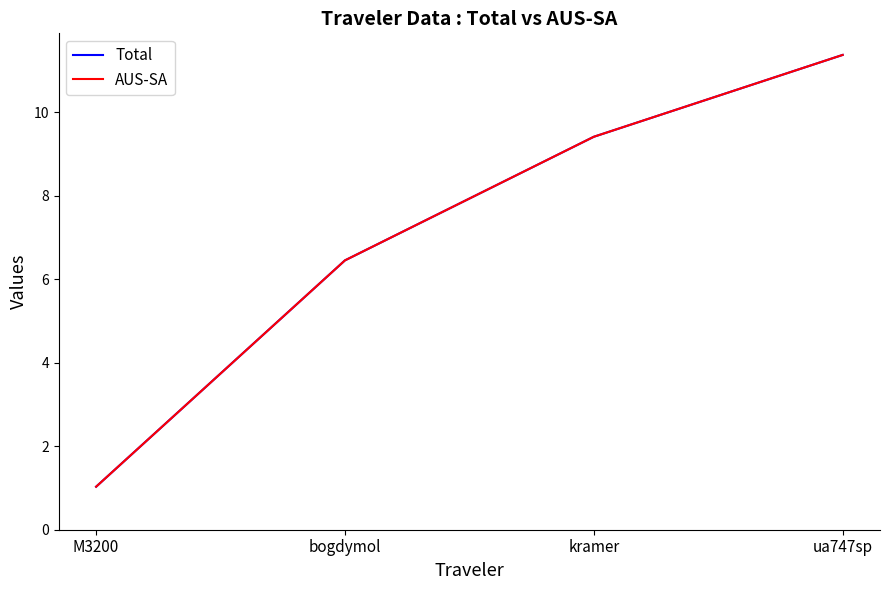

The value of AUS-SA at M3200 is 1.0. True or false?

True